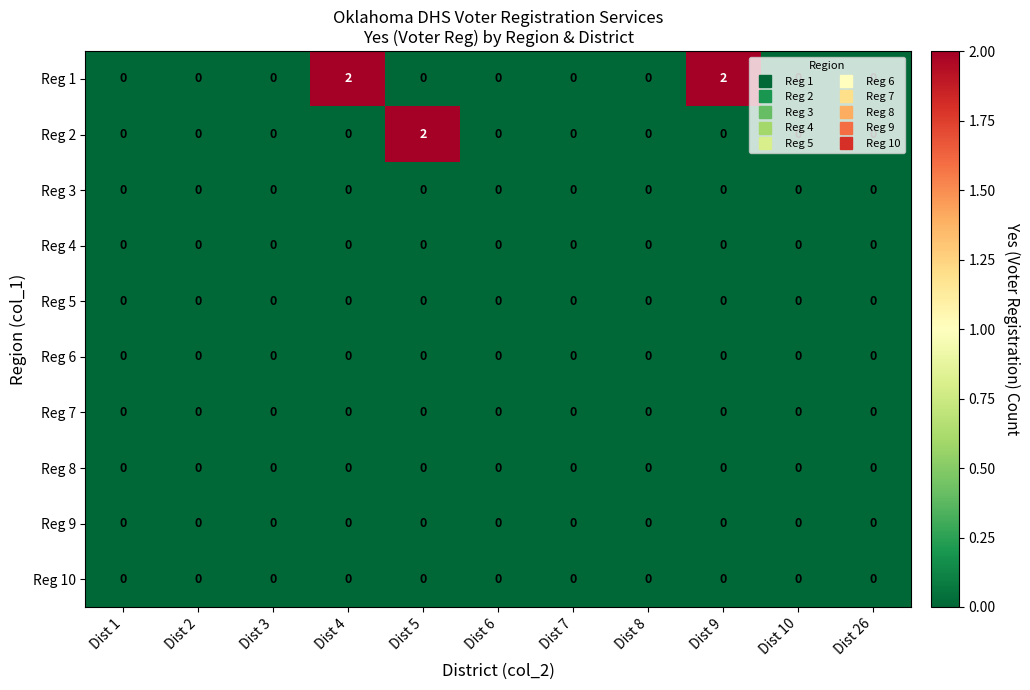

The value of Reg 5 at Dist 2 is 0. True or false?

True